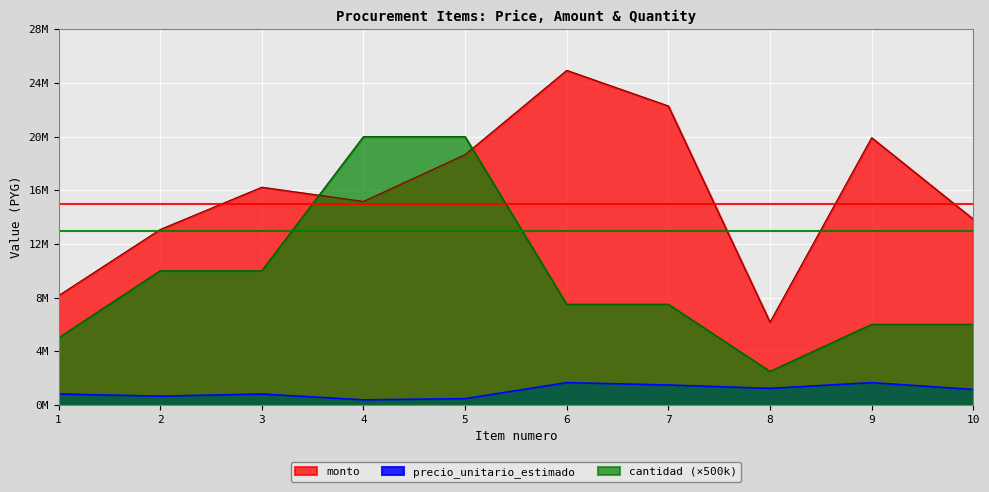

True or false: cantidad and monto cross at least once.

True